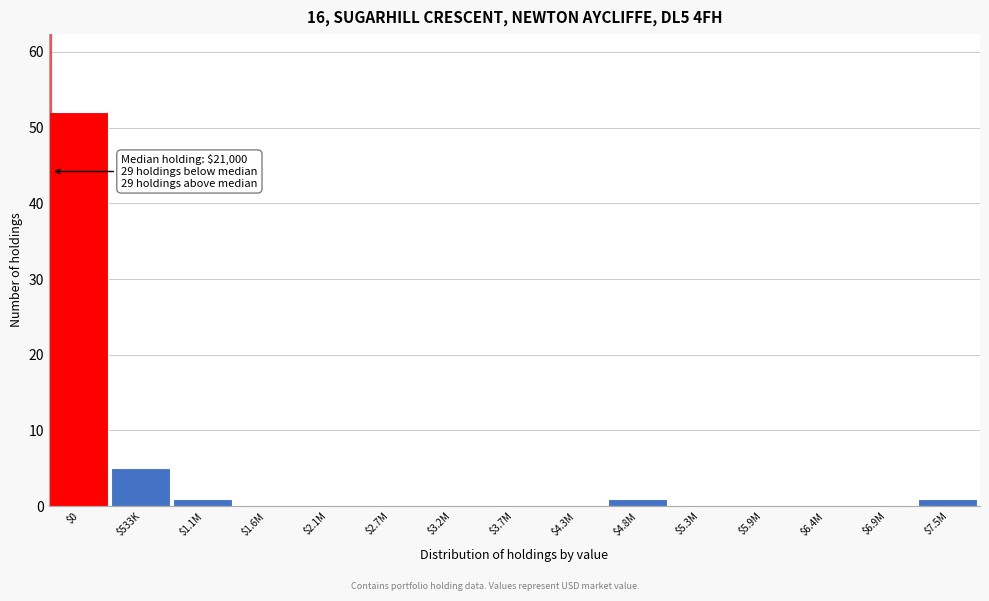

True or false: the data shows -27 at $5.9M.

False